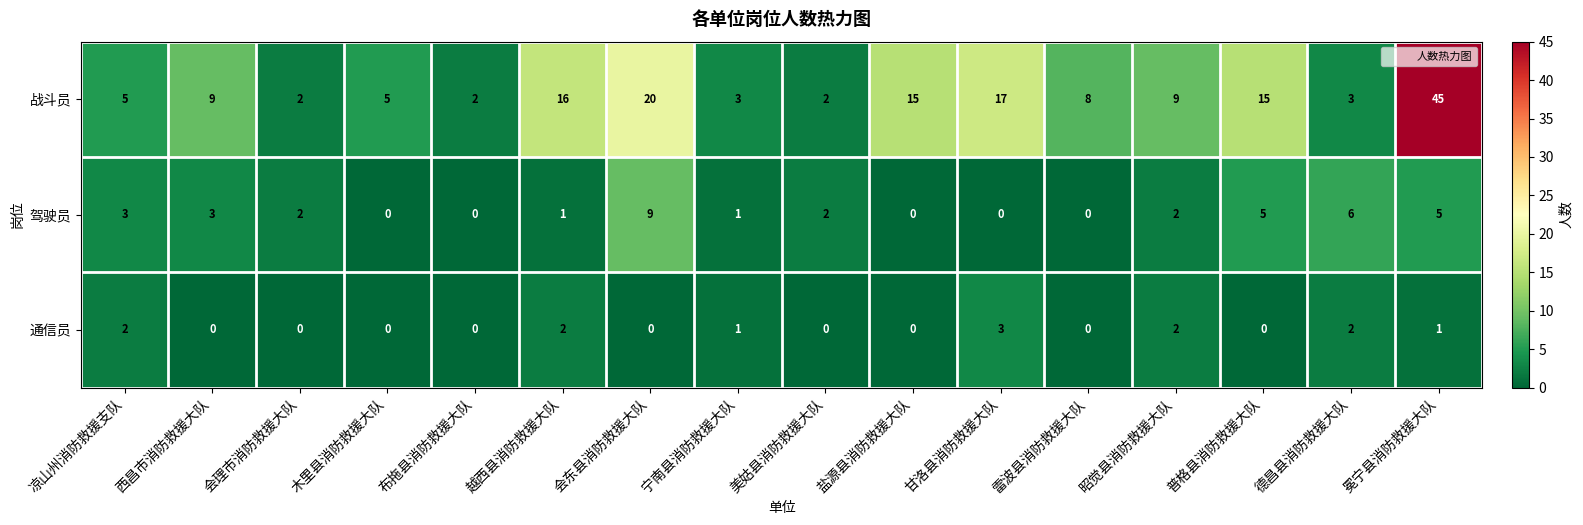

What is the sum of all 战斗员 values?

176